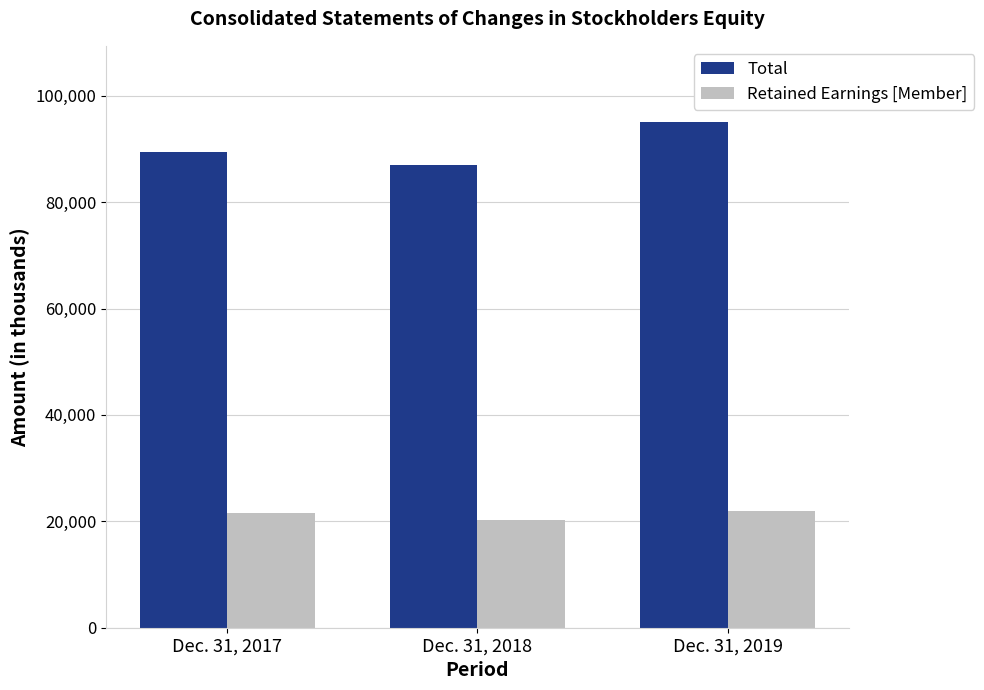

How many bars are there in each group?

2